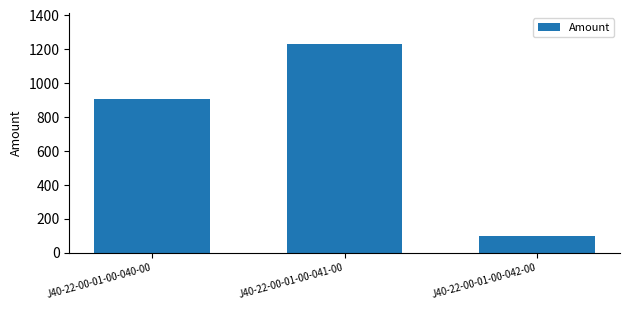

What is the change in value from J40-22-00-01-00-040-00 to J40-22-00-01-00-041-00?

+326.5